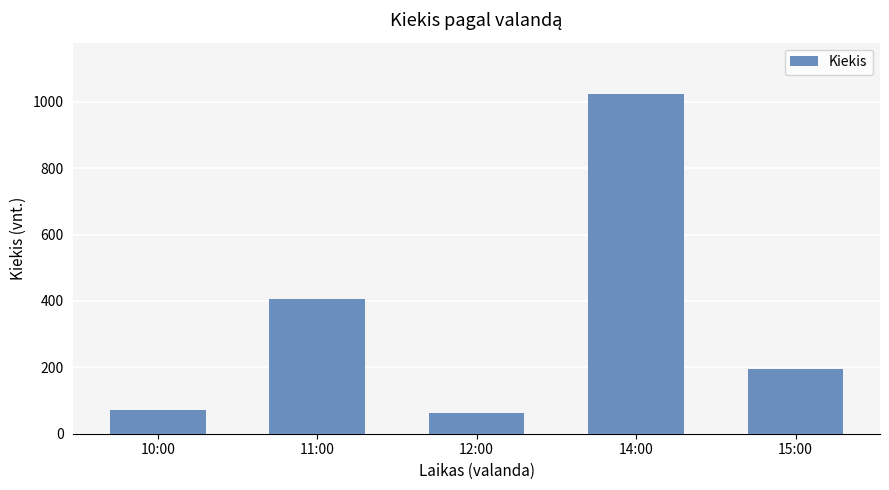

How many data points are less than 194?

2